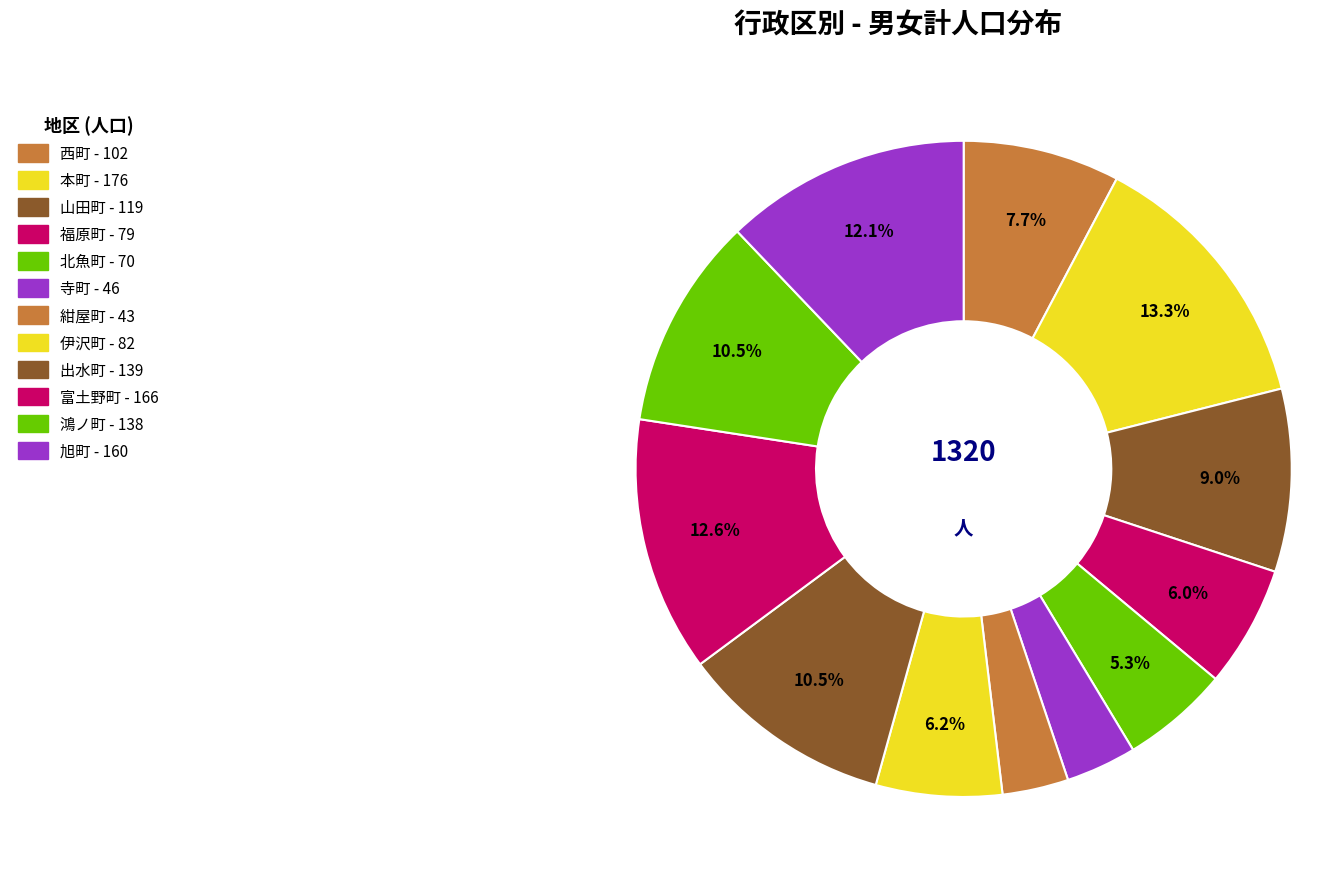

Count the number of slices in the pie.

12